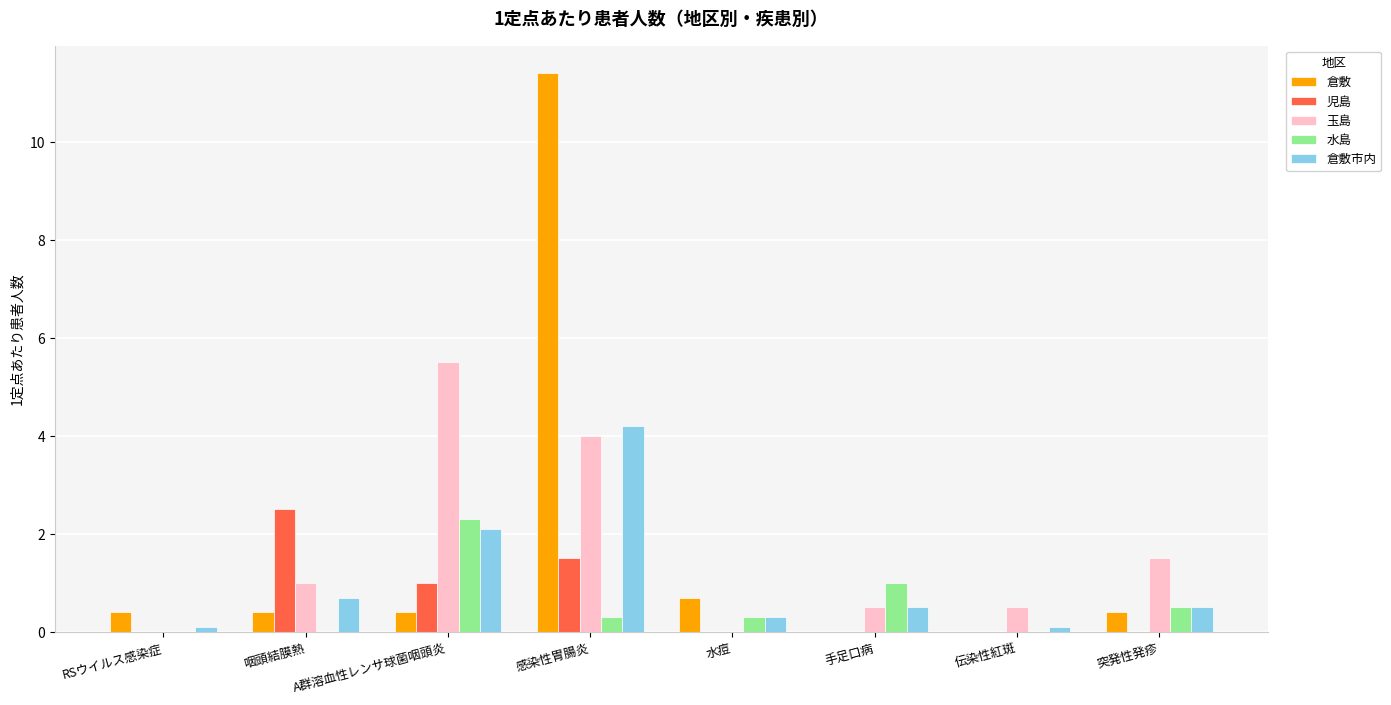

What is the difference between the 倉敷市内 values at 伝染性紅斑 and 咽頭結膜熱?

0.6